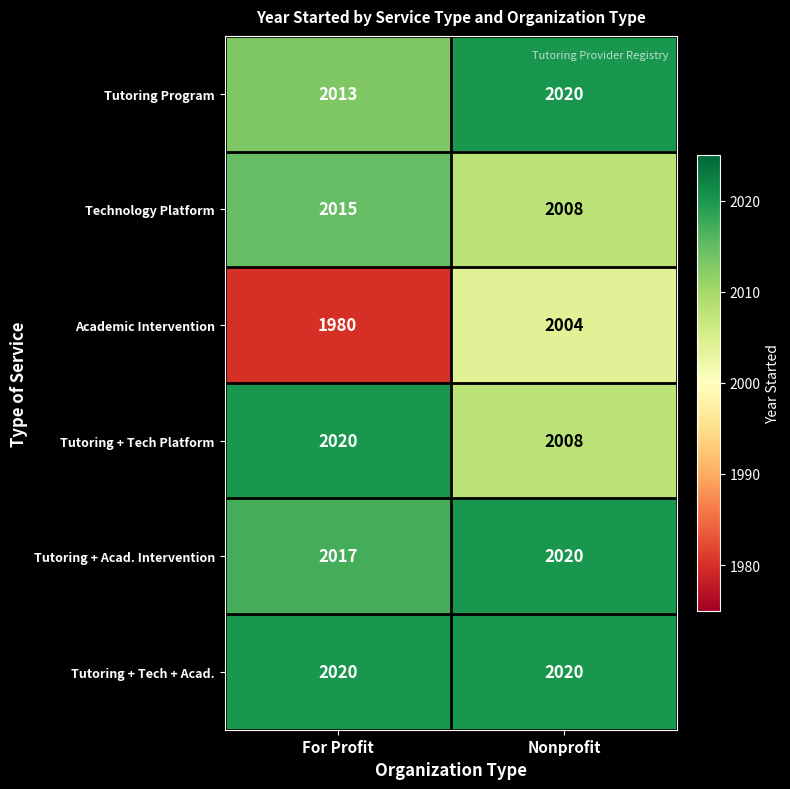

What is the smallest value displayed?

1980